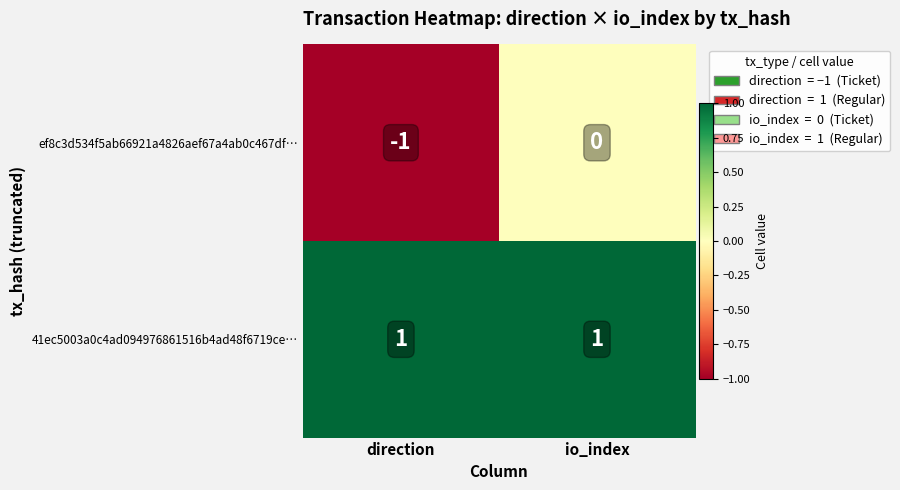

List the series in order of their peak value, lowest first.

ef8c3d534f5ab66921a4826aef67a4ab0c467df…, 41ec5003a0c4ad094976861516b4ad48f6719ce…